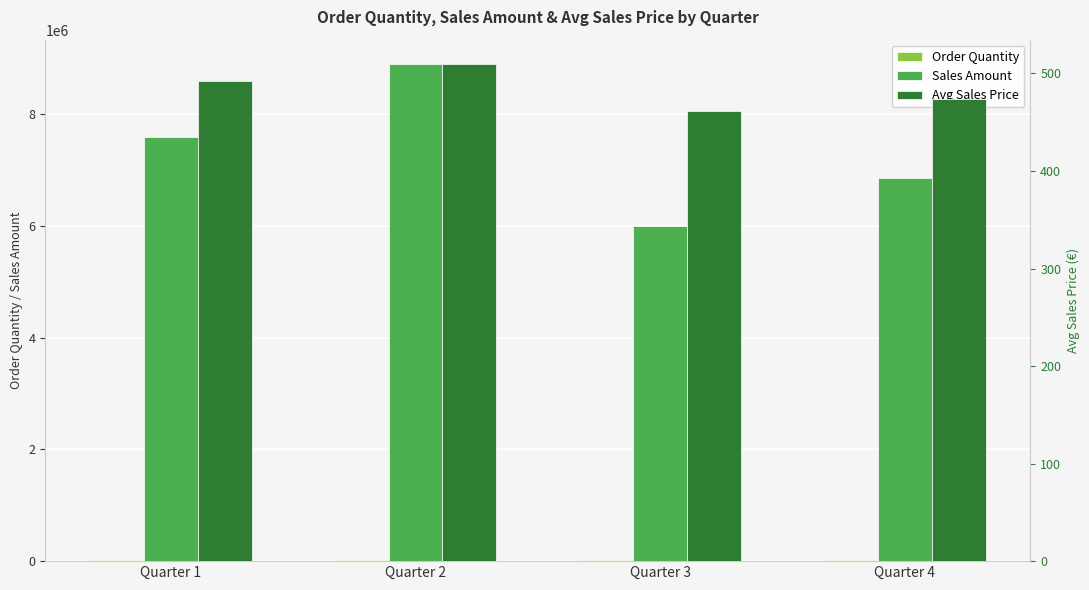

What is the spread (max minus min) of values at Quarter 4?

6869114.4